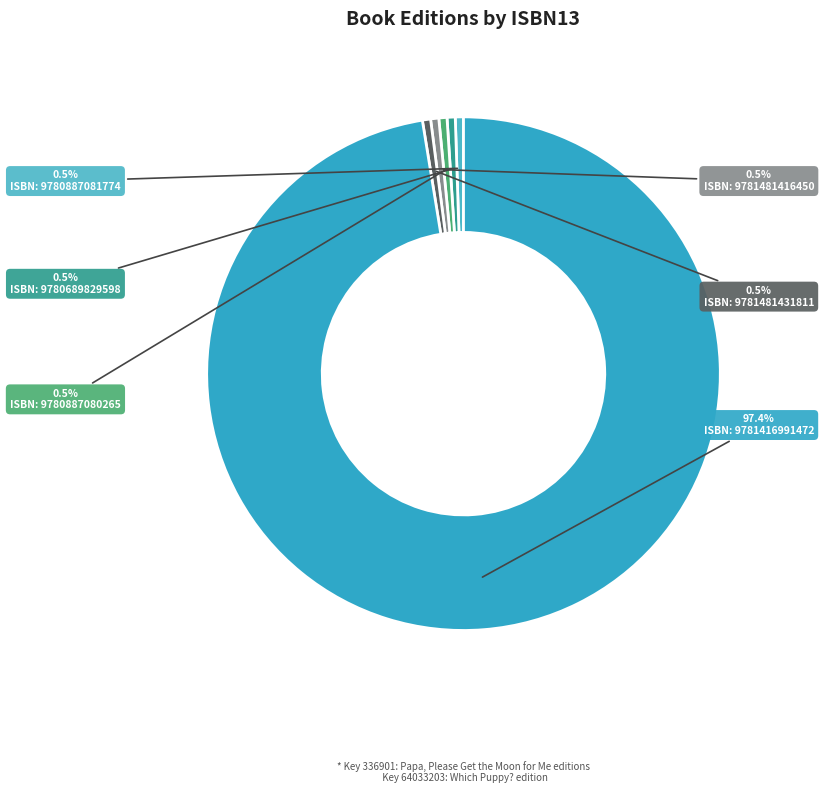

Rank the categories by value from lowest to highest.

9780887081774, 9780689829598, 9780887080265, 9781481416450, 9781481431811, 9781416991472